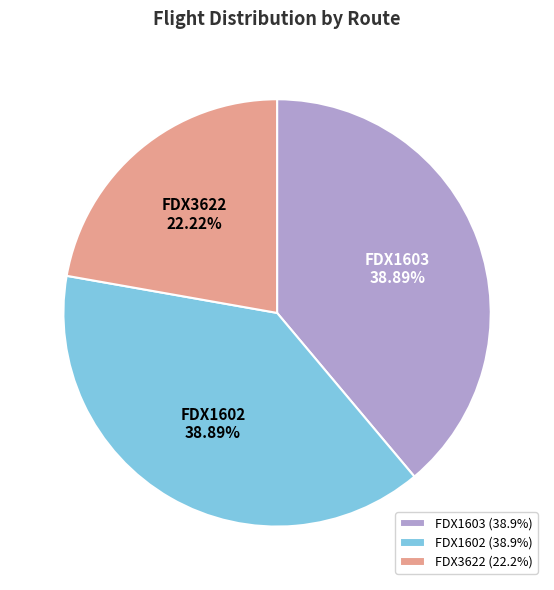

Count the number of slices in the pie.

3